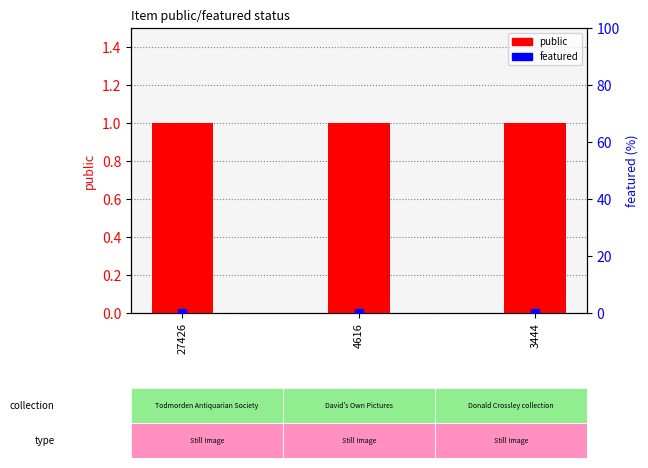

At which category does the chart reach its minimum across all series?

27426